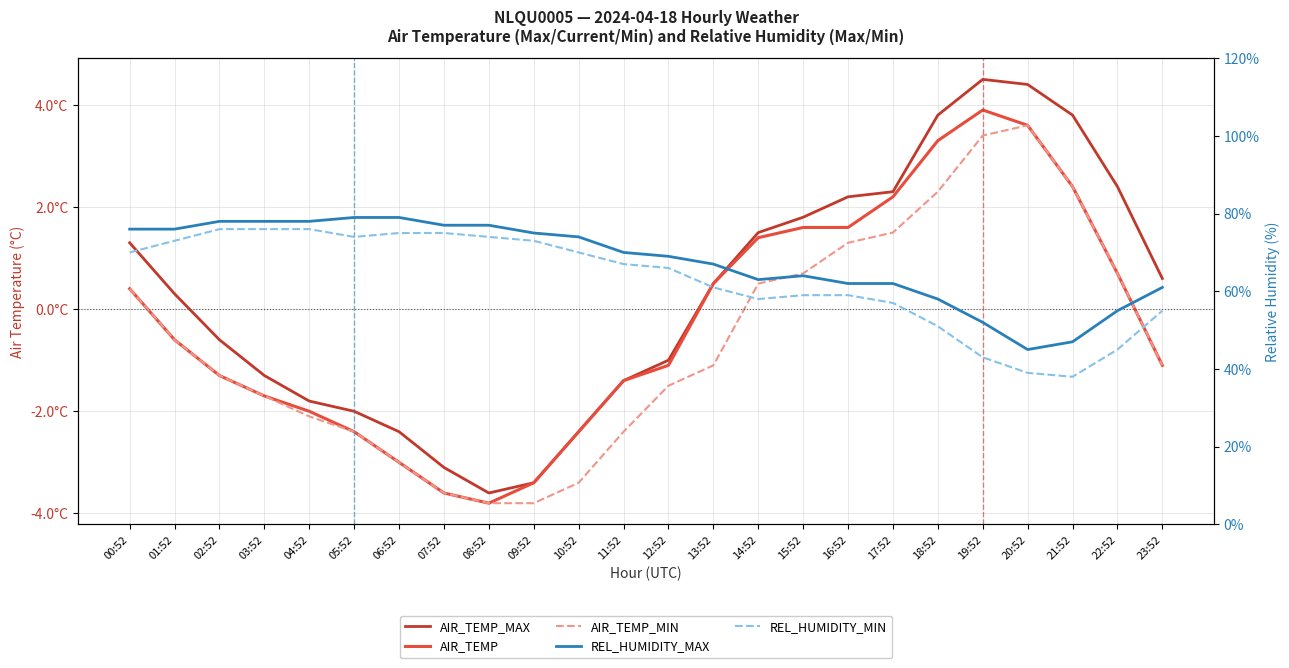

What is the minimum value for AIR_TEMP_MAX?

-3.6